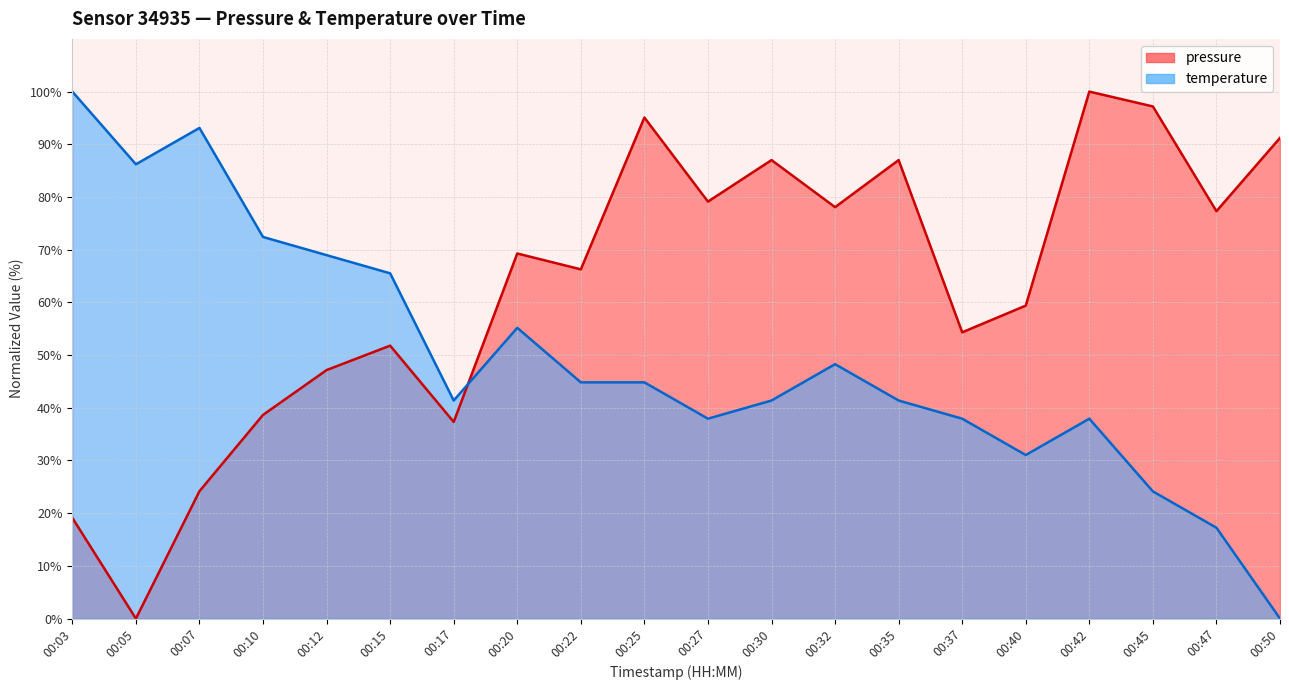

How many categories are shown in the chart?

20